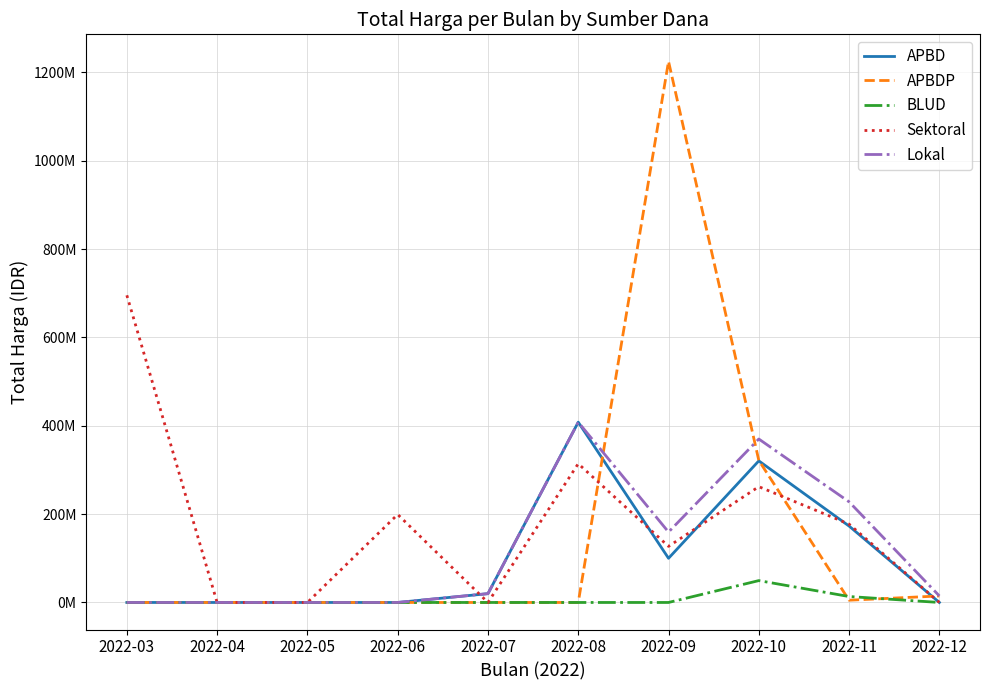

The value of APBDP at 2022-11 is 2669056. True or false?

False